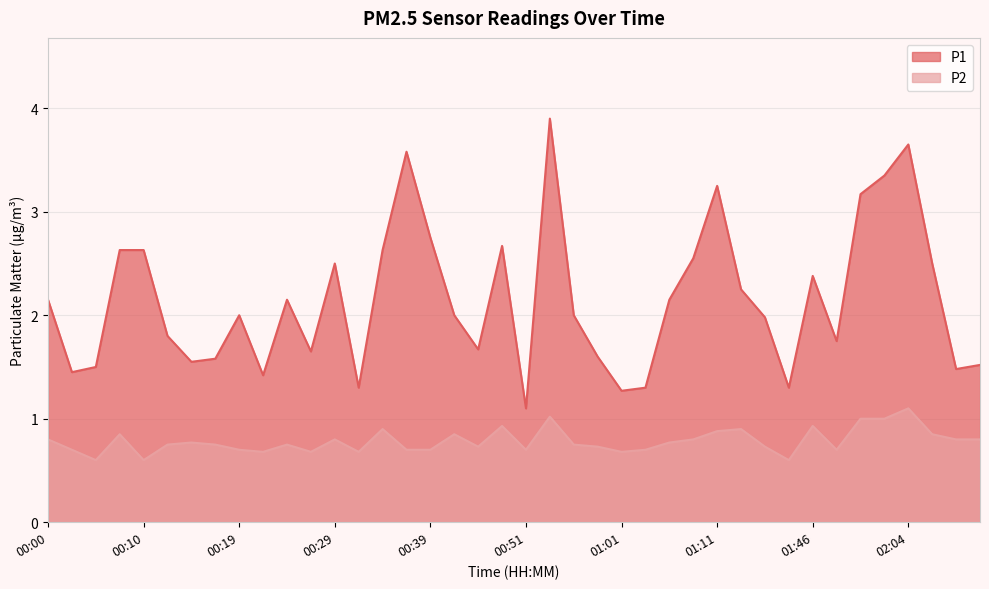

True or false: P2 and P1 cross at least once.

False